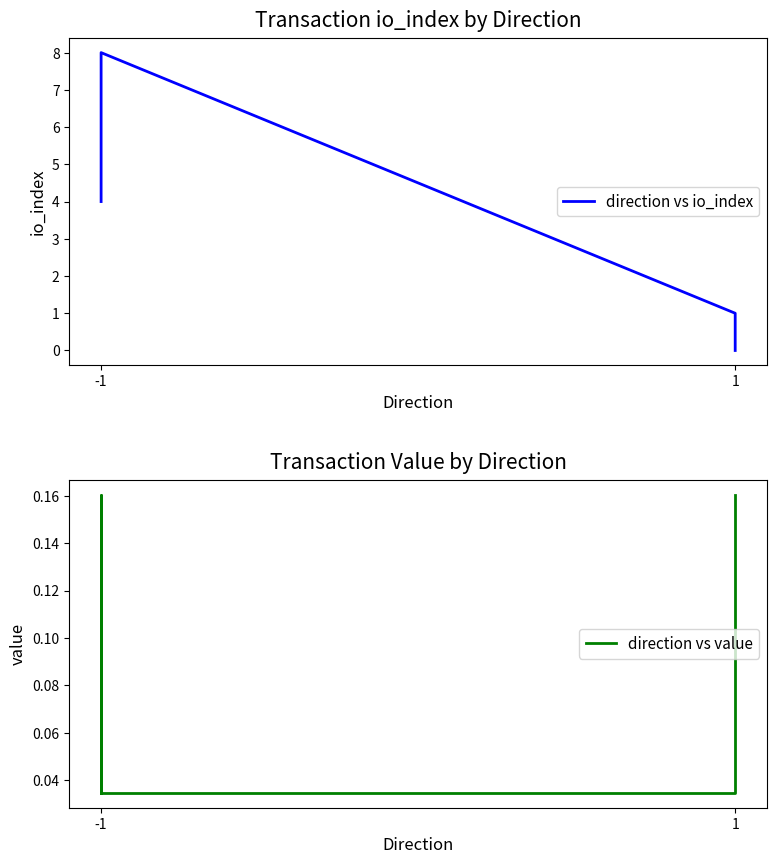

Reading right to left, extract all data points from this chart.

direction vs io_index: 0.0	1.0	1.0	8.0	5.0	4.0
direction vs value: 0.2	0.0	0.0	0.0	0.2	0.0